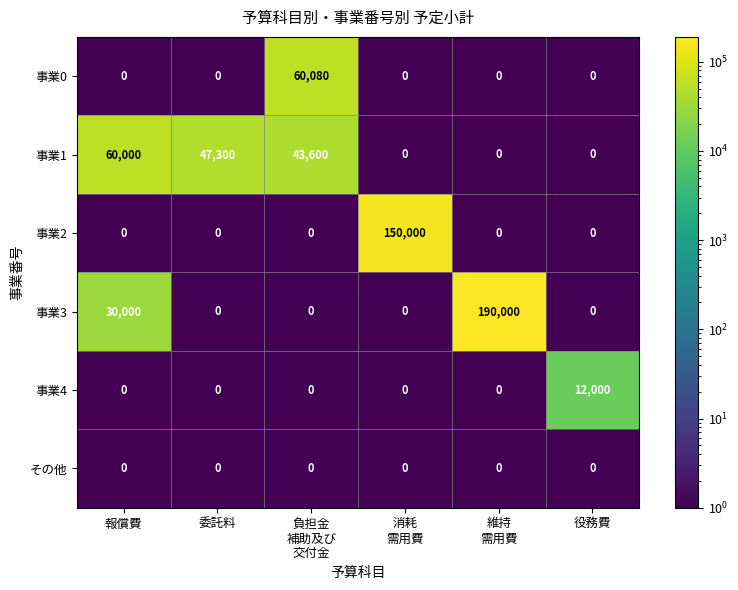

Which label corresponds to the largest value in the chart?

維持
需用費